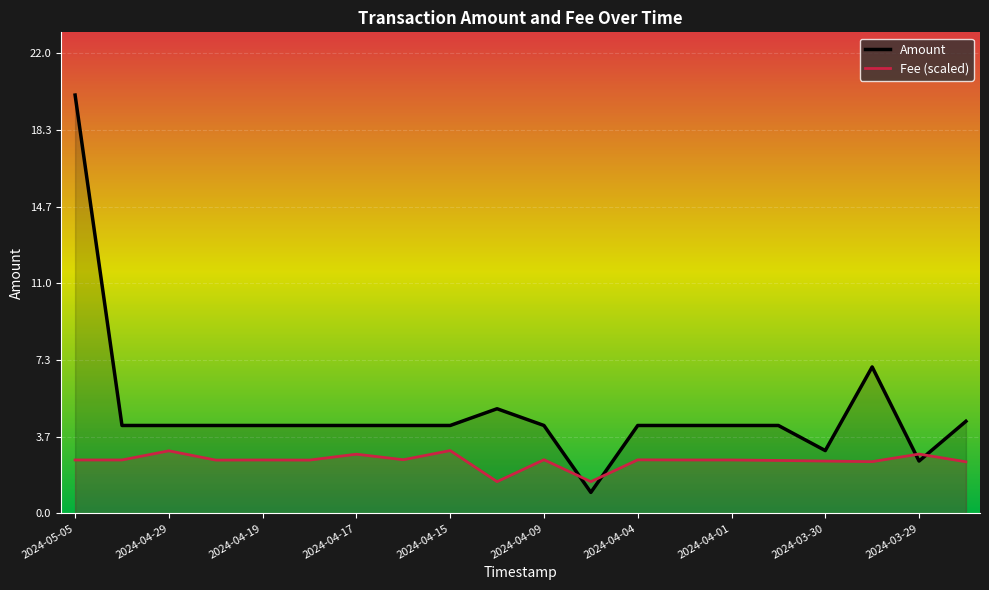

What is the label of the 14th point from the right?

2024-04-17